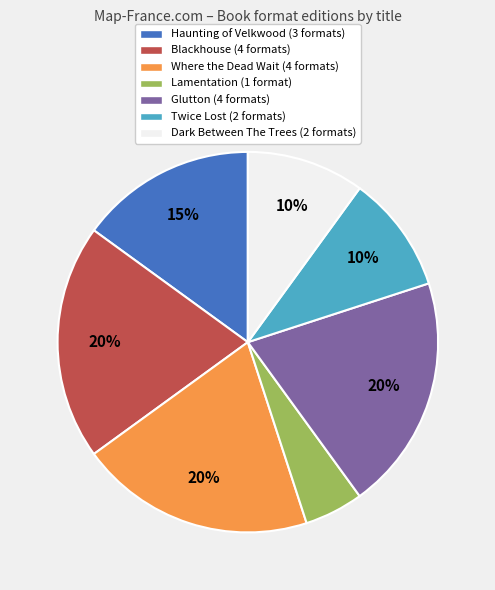

The Twice Lost slice represents 10% of the pie. True or false?

True